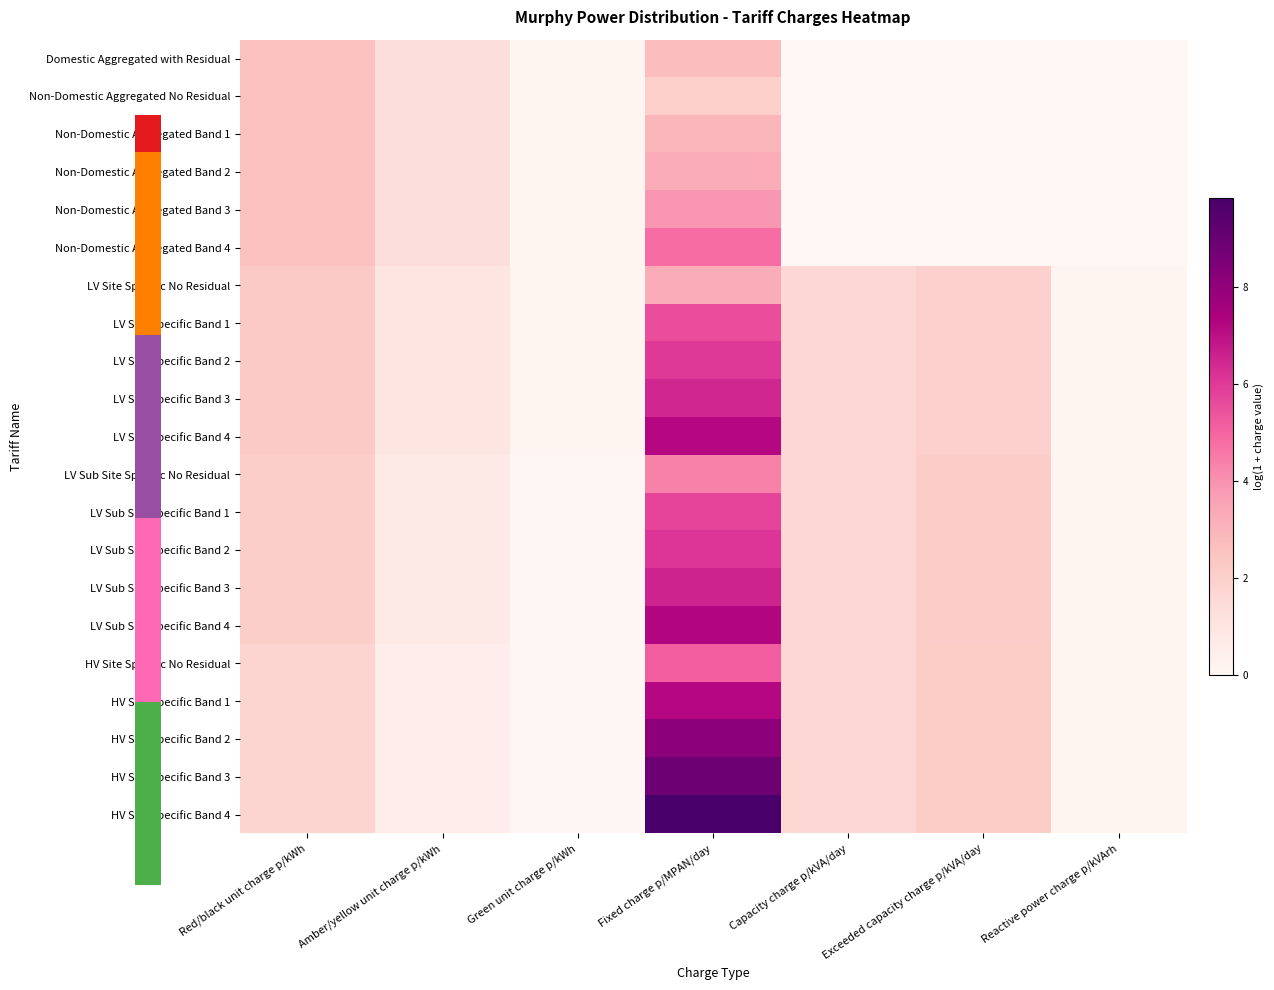

Which label corresponds to the smallest value in the chart?

Capacity charge p/kVA/day